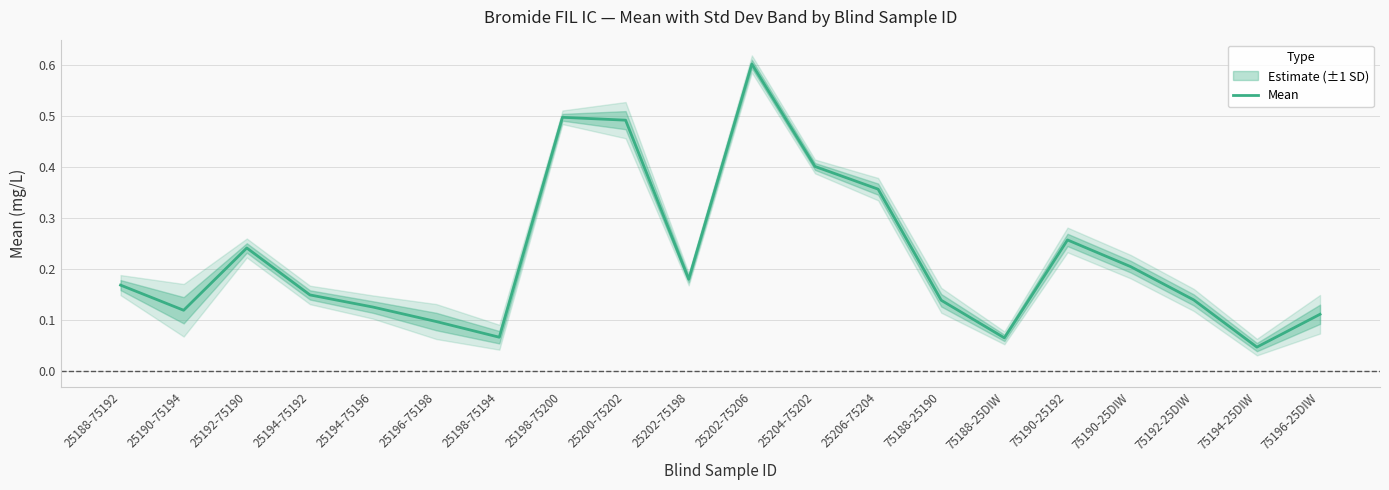

Does the chart display data point markers on the line(s)?

No